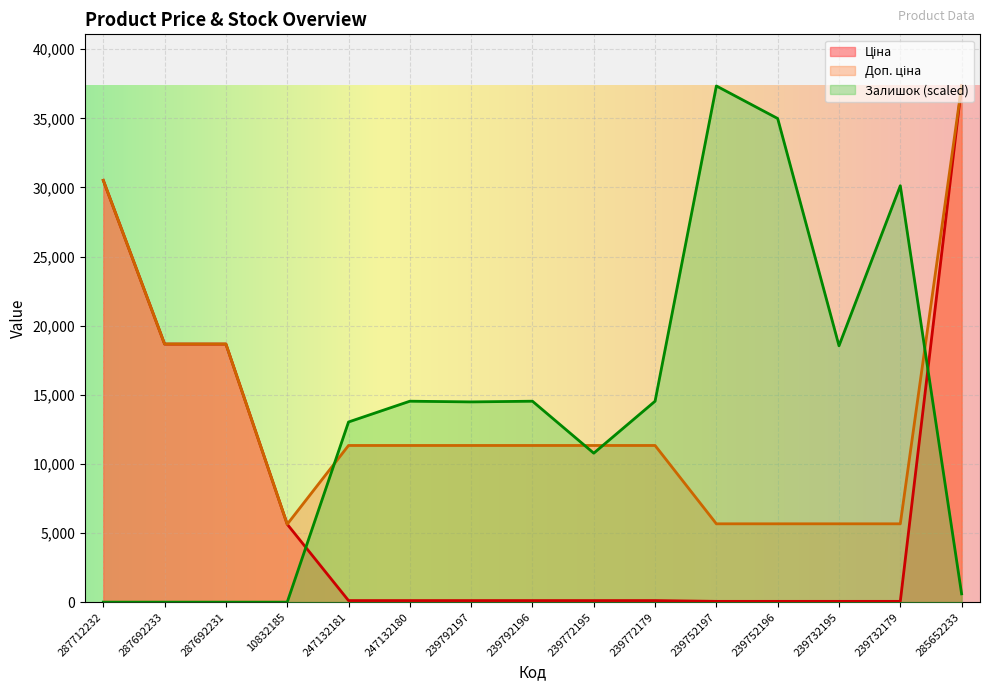

Between which two adjacent categories do Ціна and Залишок first intersect?

10832185 and 247132181